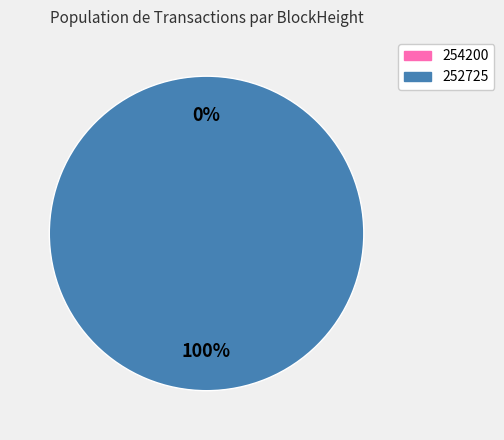

Is there any slice that represents more than half of the pie?

Yes